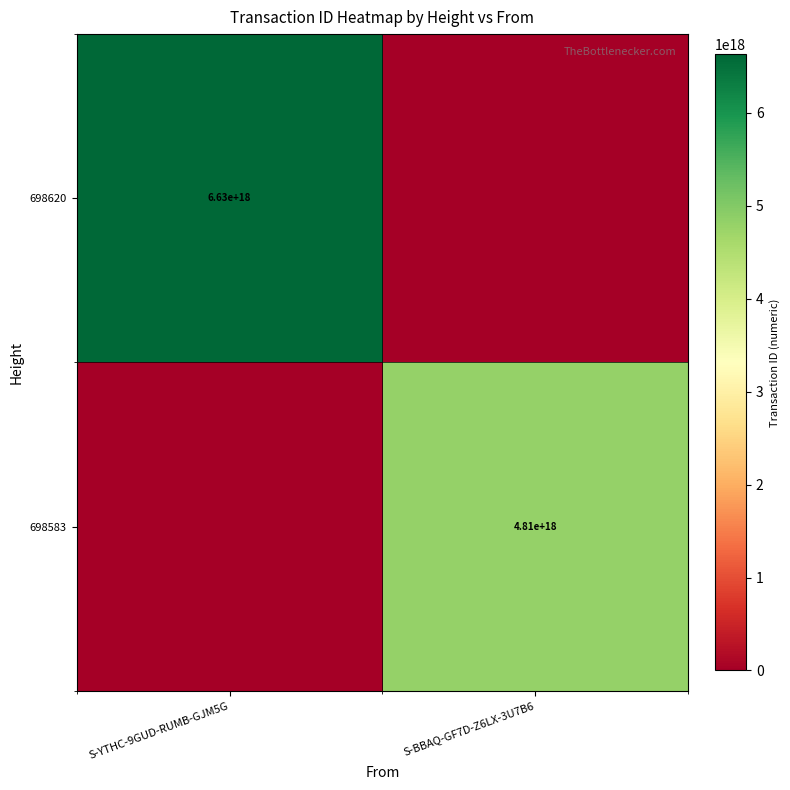

Which label corresponds to the smallest value in the chart?

S-BBAQ-GF7D-Z6LX-3U7B6